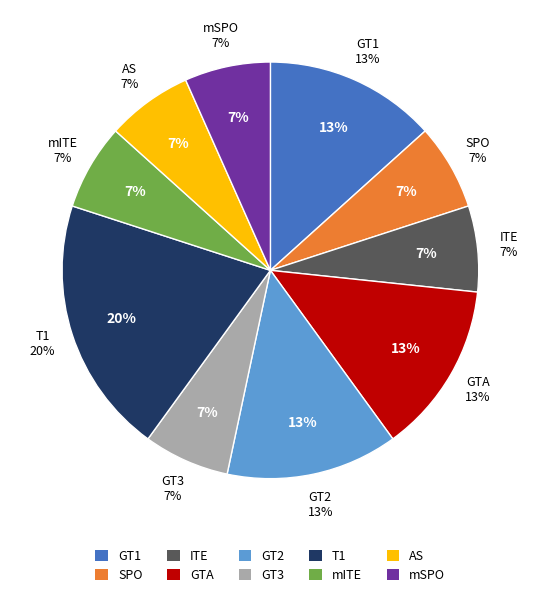

How many segments does this pie chart have?

10